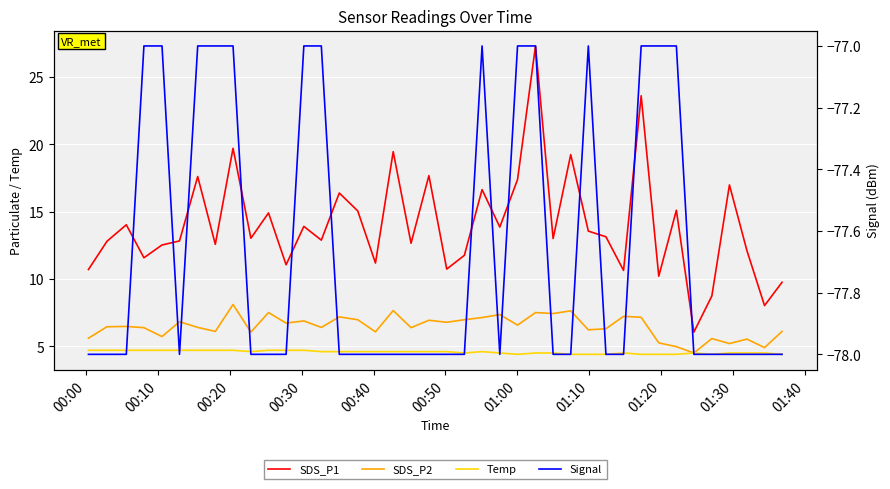

Is it true that SDS_P1 equals 2.4 at 21?

False